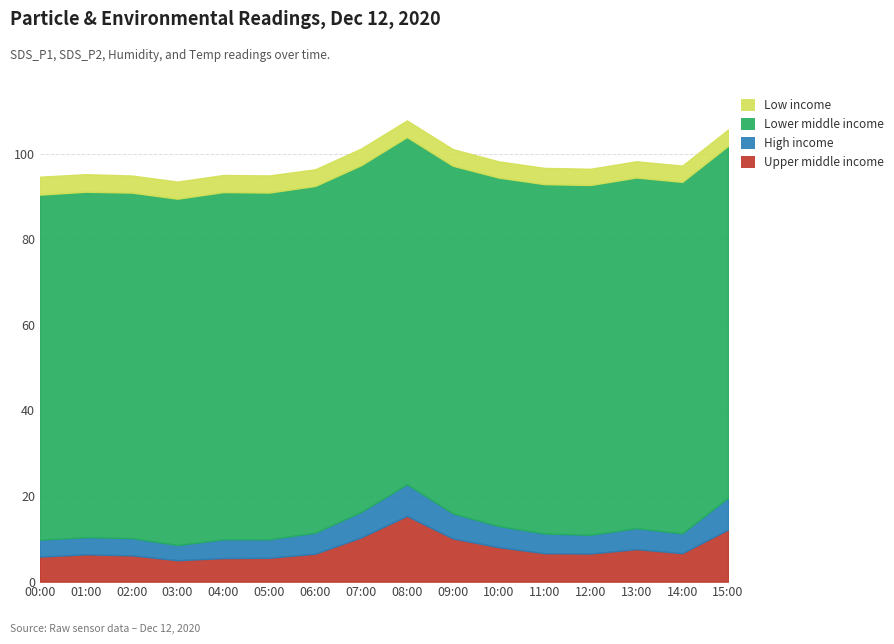

Read the Upper middle income value at 07:00.

10.3